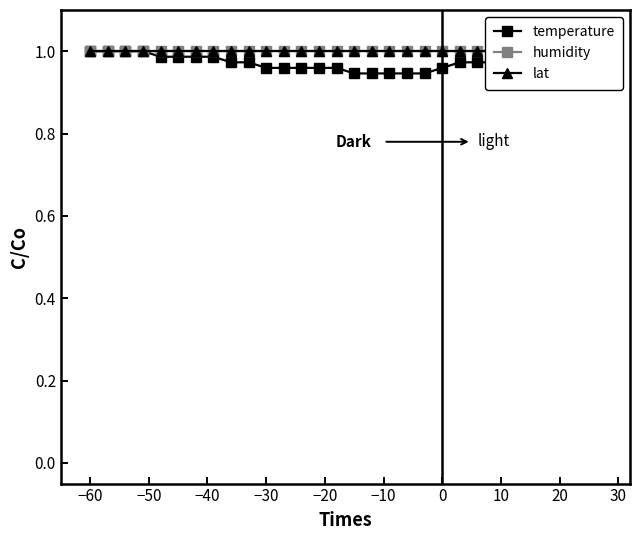

The lat series shows 0.3 at 24. True or false?

False